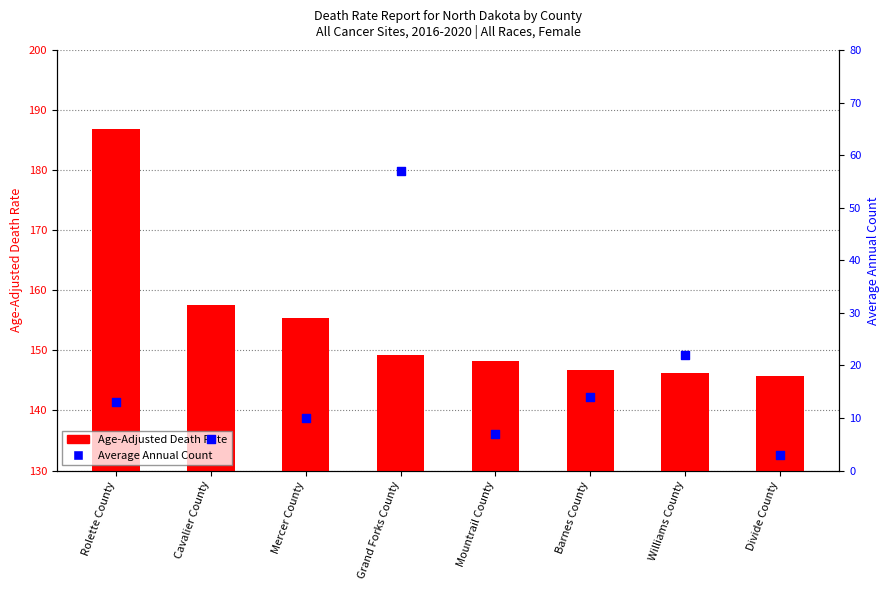

Which series reaches the maximum Y coordinate?

Age-Adjusted Death Rate